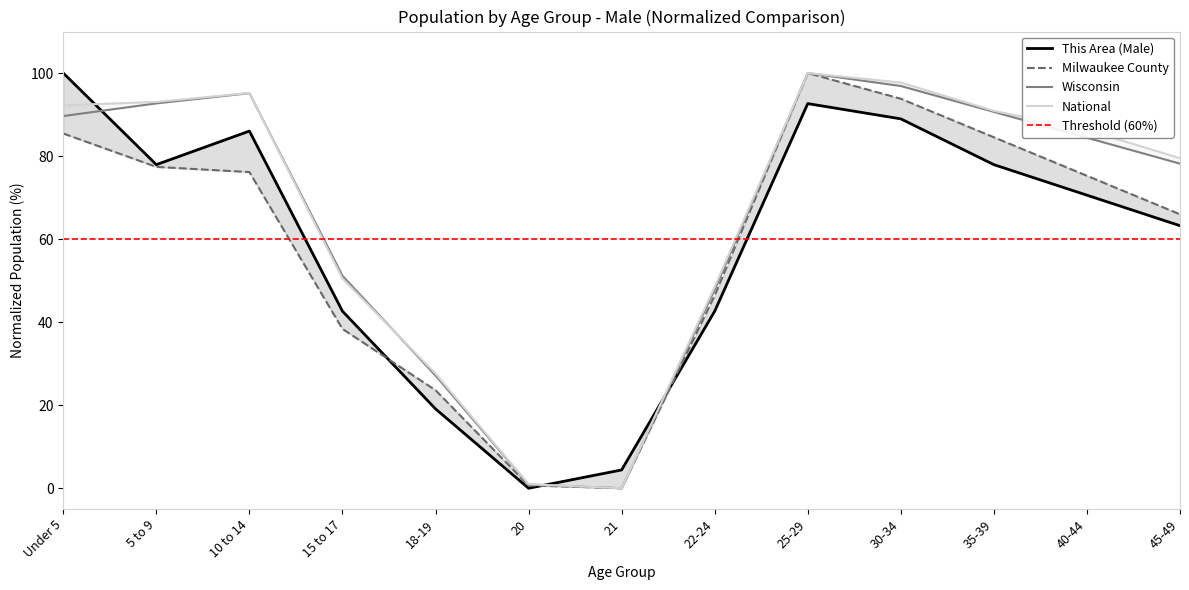

How many values in Wisconsin are above zero?

12